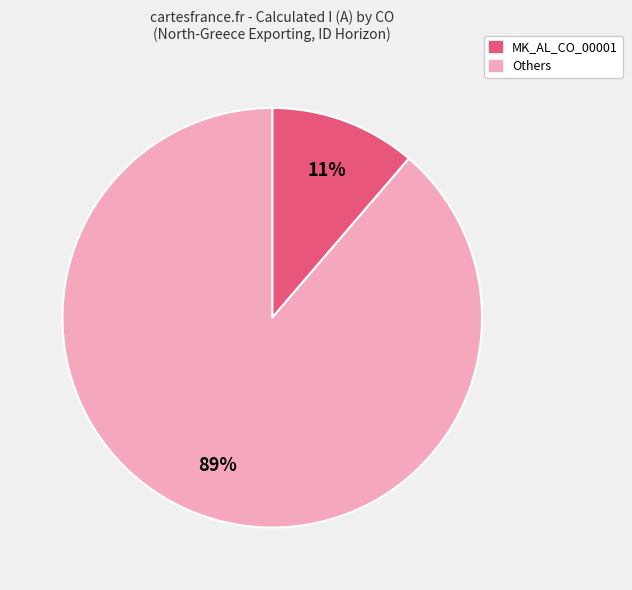

Does any single category account for the majority?

Yes